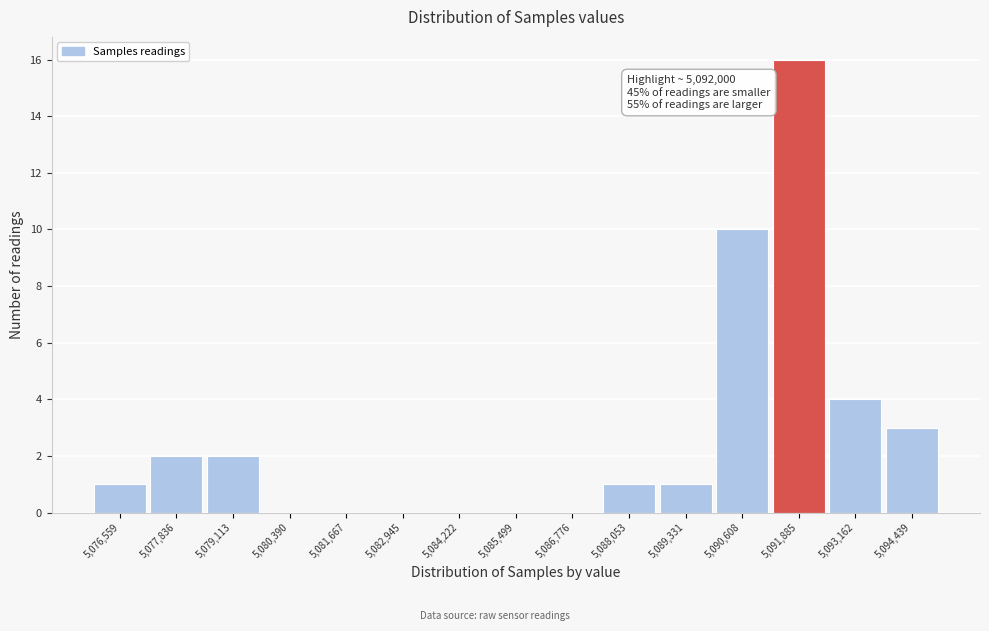

Reading left to right, what are all the values shown in this chart?

5,076,559=1	5,077,836=2	5,079,113=2	5,080,390=0	5,081,667=0	5,082,945=0	5,084,222=0	5,085,499=0	5,086,776=0	5,088,053=1	5,089,331=1	5,090,608=10	5,091,885=16	5,093,162=4	5,094,439=3